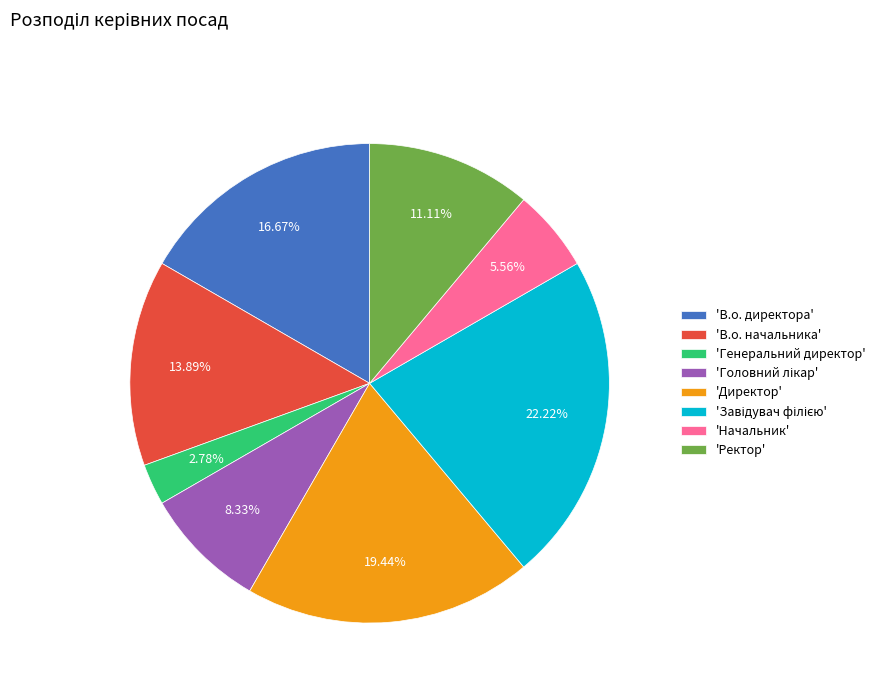

Between 'Начальник' and 'Ректор', which is larger?

'Ректор'